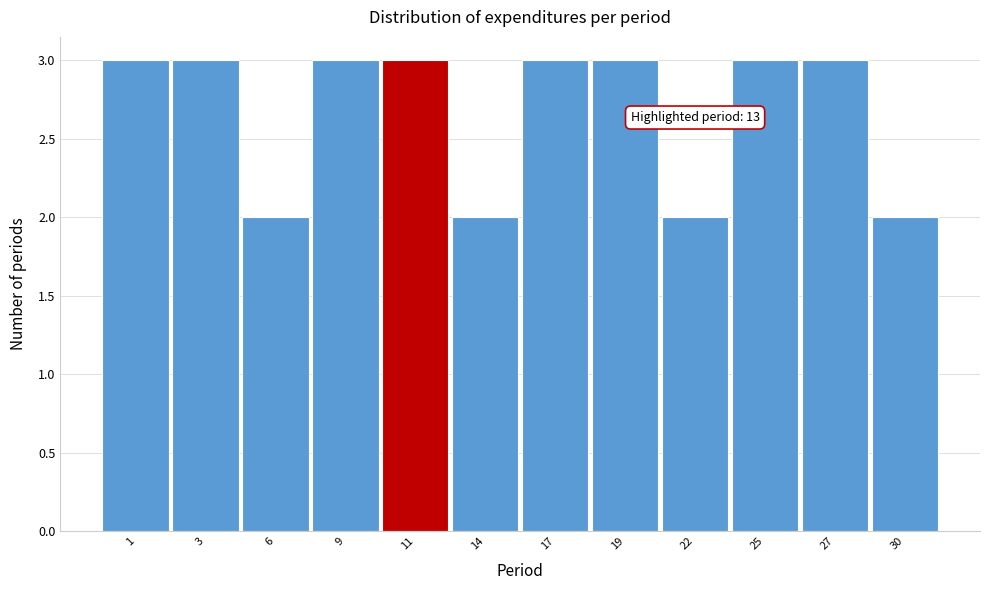

Reading left to right, list all the values displayed in this chart.

3	3	2	3	3	2	3	3	2	3	3	2